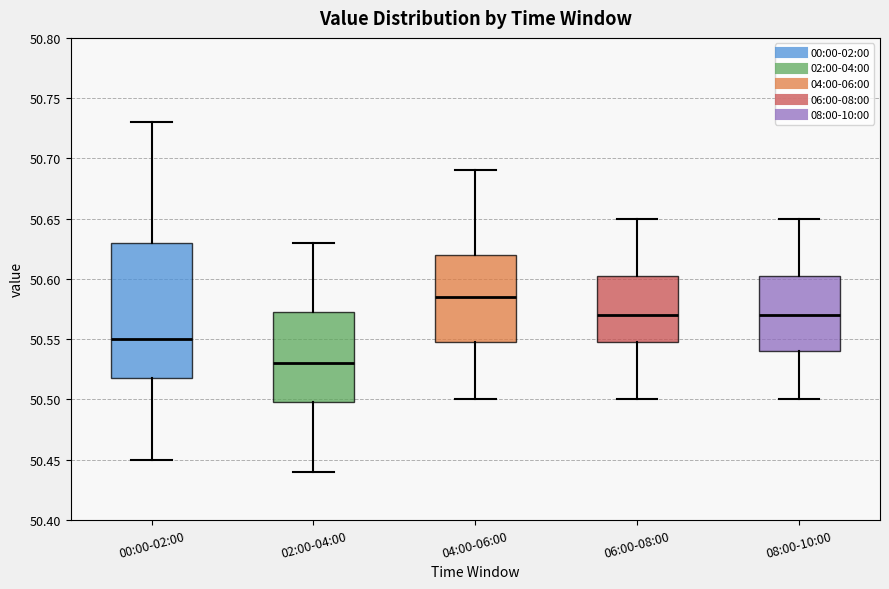

Which box has the lowest median line?

02:00-04:00